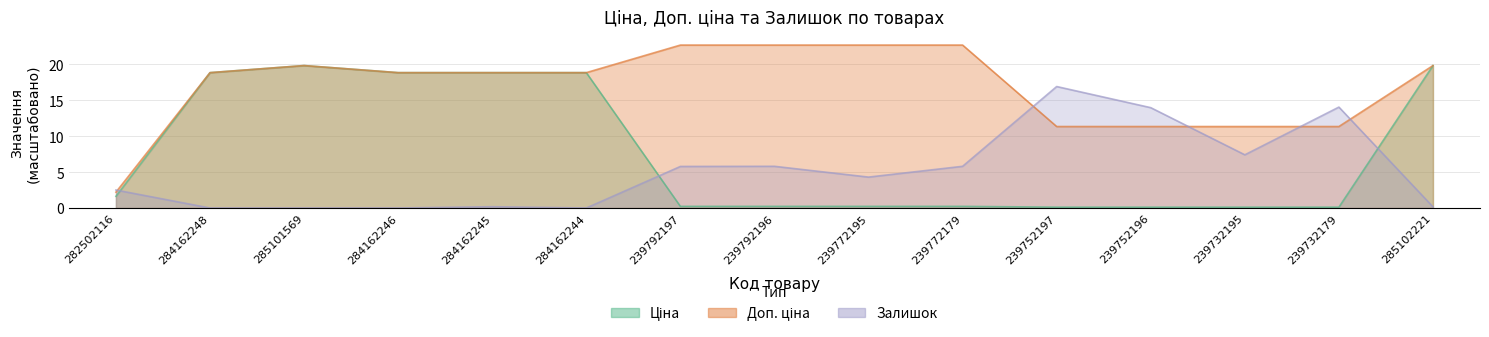

In Ціна, how many points are higher than both neighbors (excluding endpoints)?

1